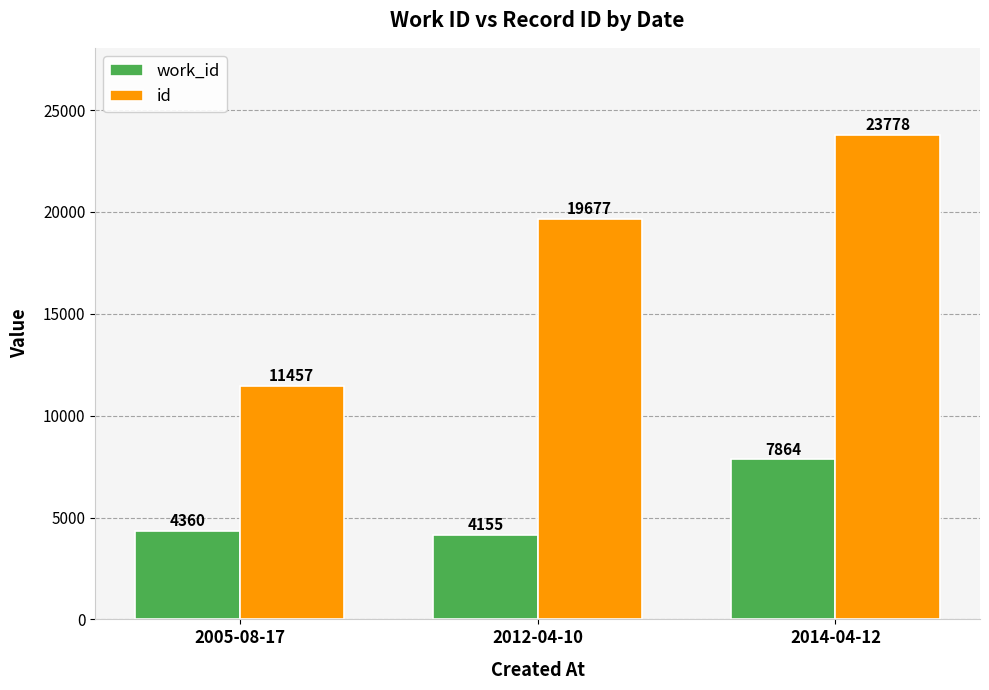

What is the spread (max minus min) of values at 2014-04-12?

15914